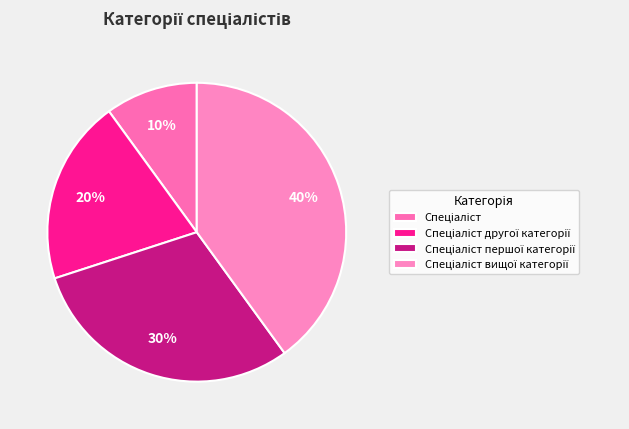

What portion of the pie excludes Спеціаліст?

90.0%